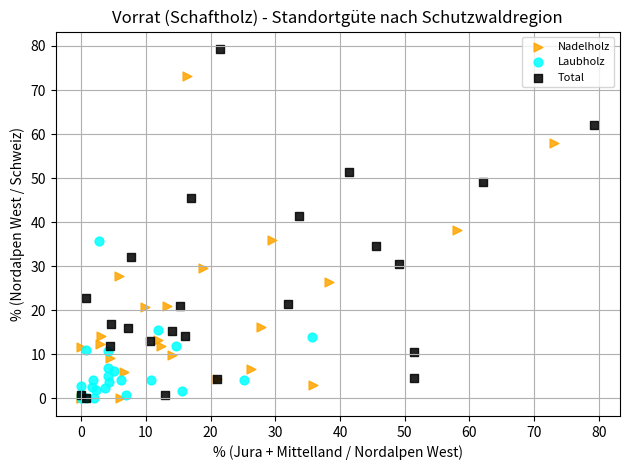

Which series has the widest spread of Y values?

Total